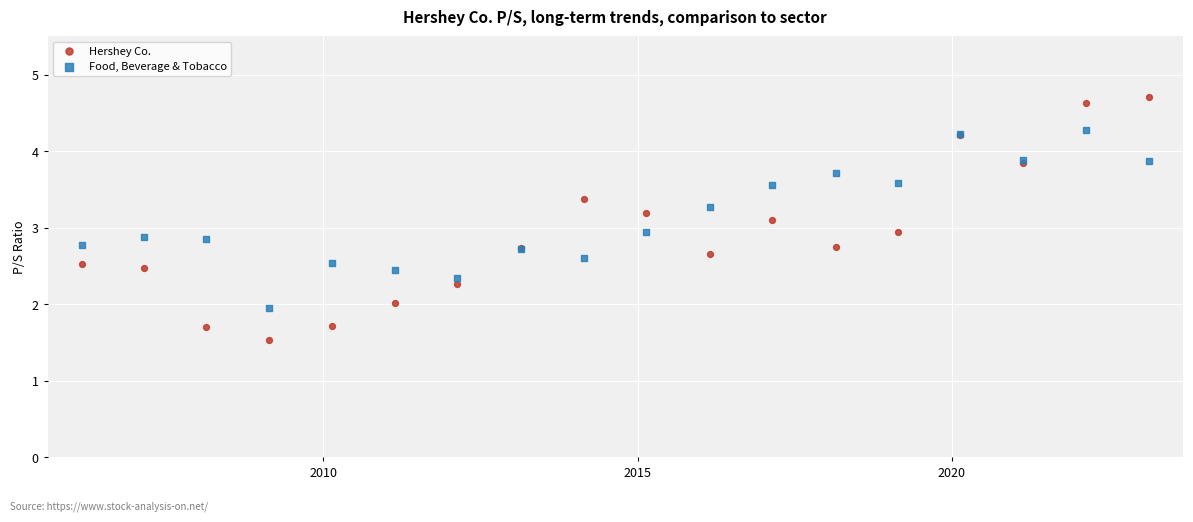

What is the X range (max minus min) for the scatter plot?

6198.0